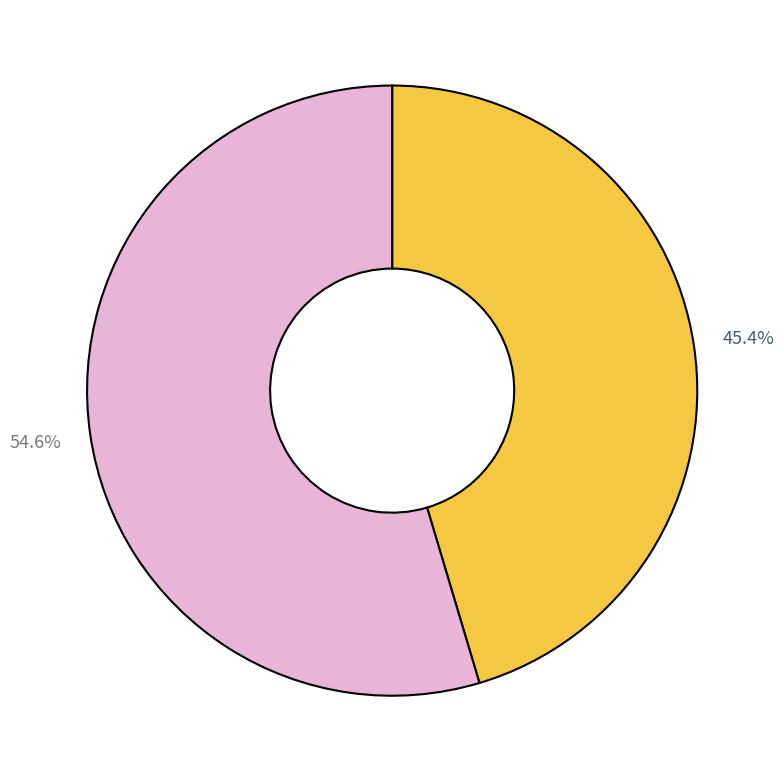

Does any single category account for the majority?

Yes